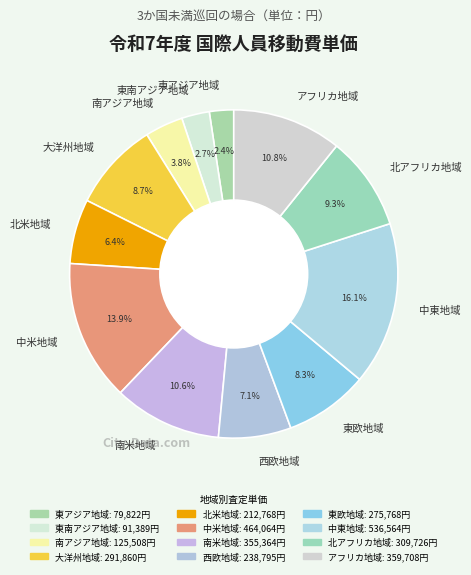

Is there a majority slice in this chart?

No